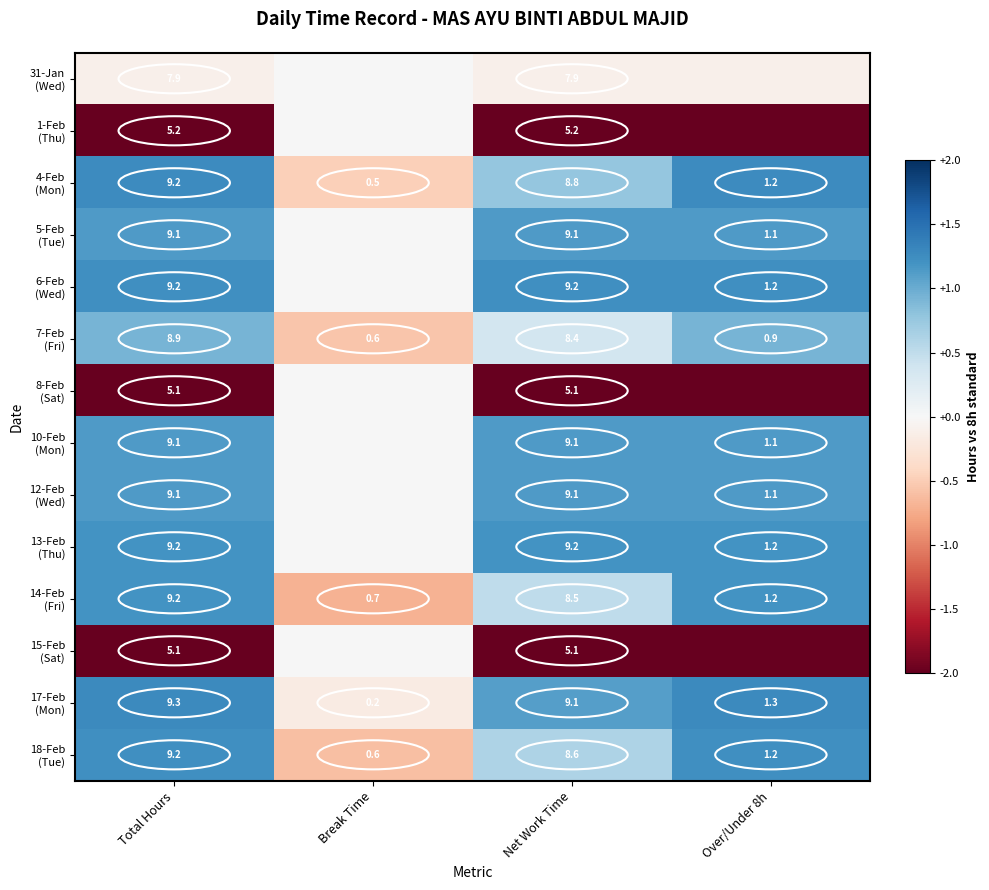

How many distinct data groups are displayed?

14